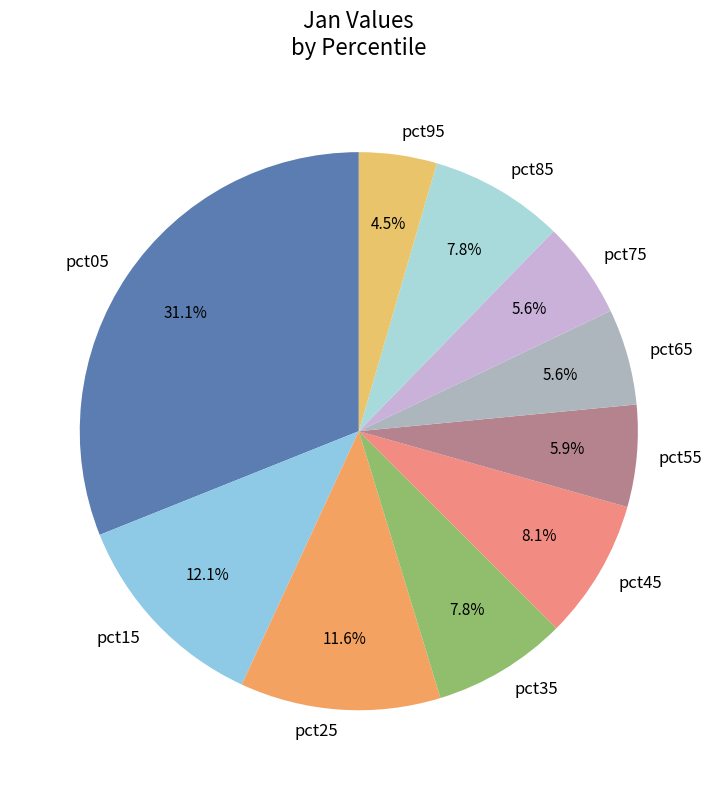

Does pct35 account for over 50% of the chart?

No